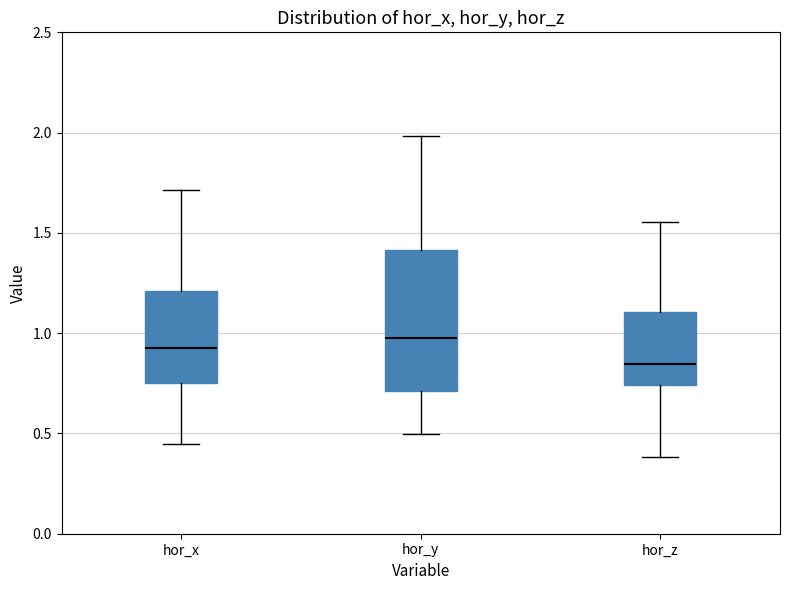

Reading left to right, transcribe this box plot: for each box, give where its median line is, the range the box spans, and where its two whiskers end, as read against the y-axis. The values are not printed on the chart, so give them approximately, as read against the axis.

hor_x: median 0.95, box 0.75 to 1.20, whiskers 0.45 to 1.70
hor_y: median 0.95, box 0.70 to 1.40, whiskers 0.50 to 2.00
hor_z: median 0.85, box 0.75 to 1.10, whiskers 0.40 to 1.55